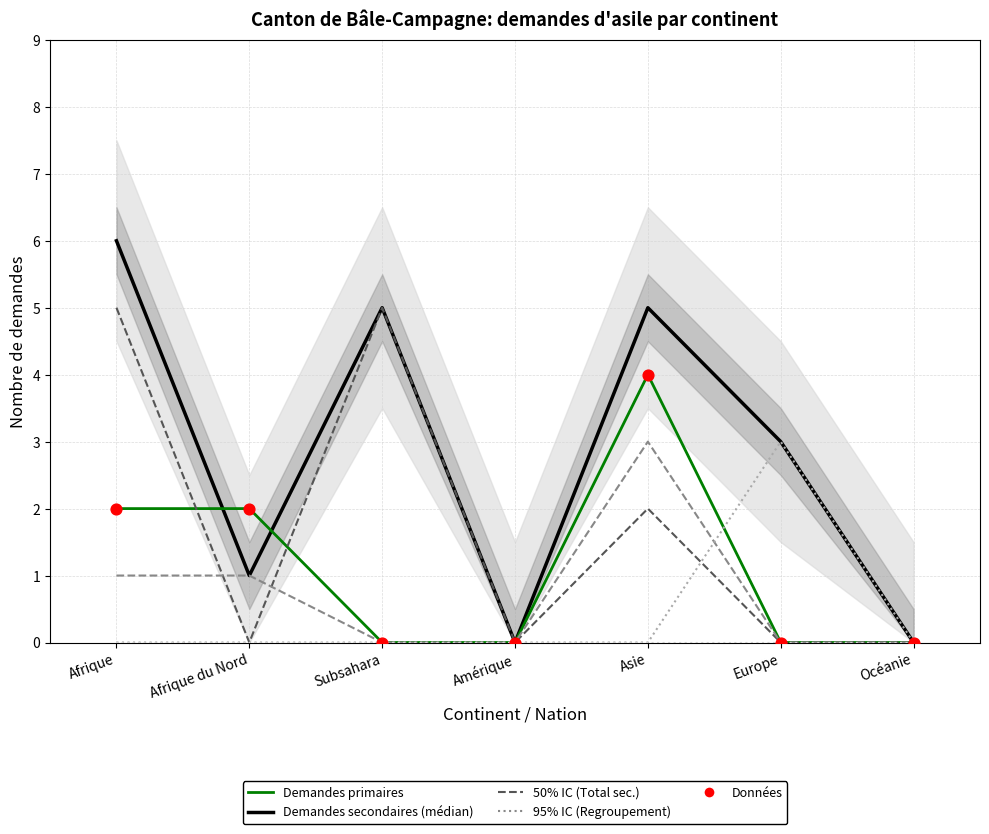

Which series contains the highest Y value?

Demandes secondaires